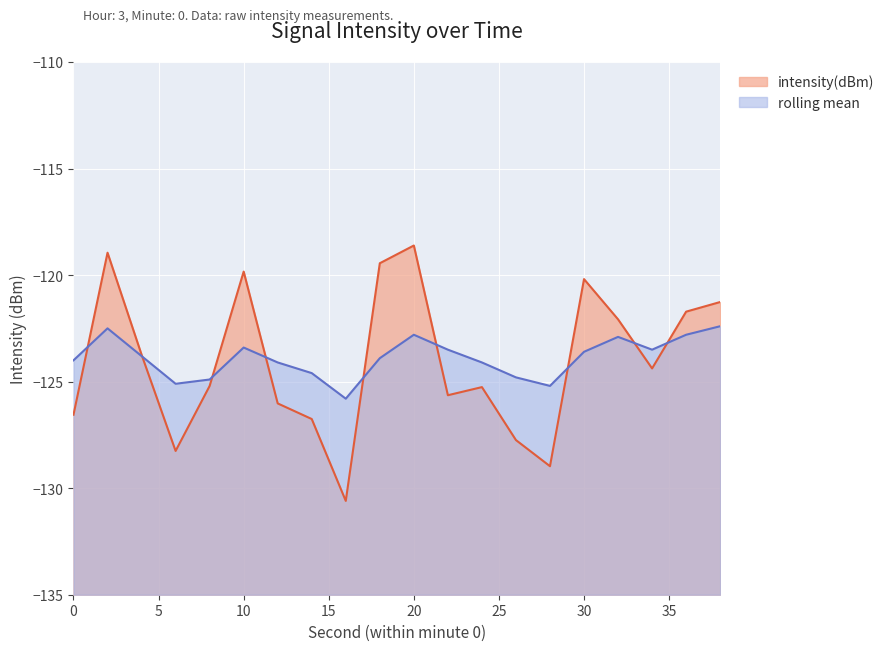

Which series has the widest spread of values?

intensity(dBm)